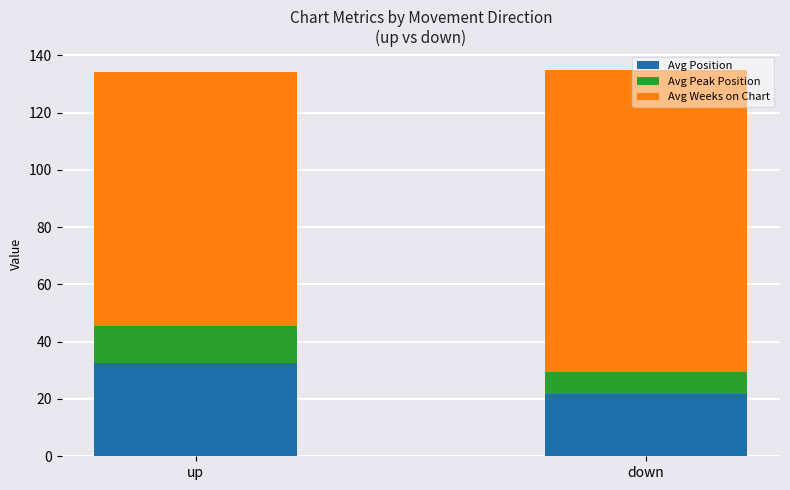

Are the bars horizontal?

No